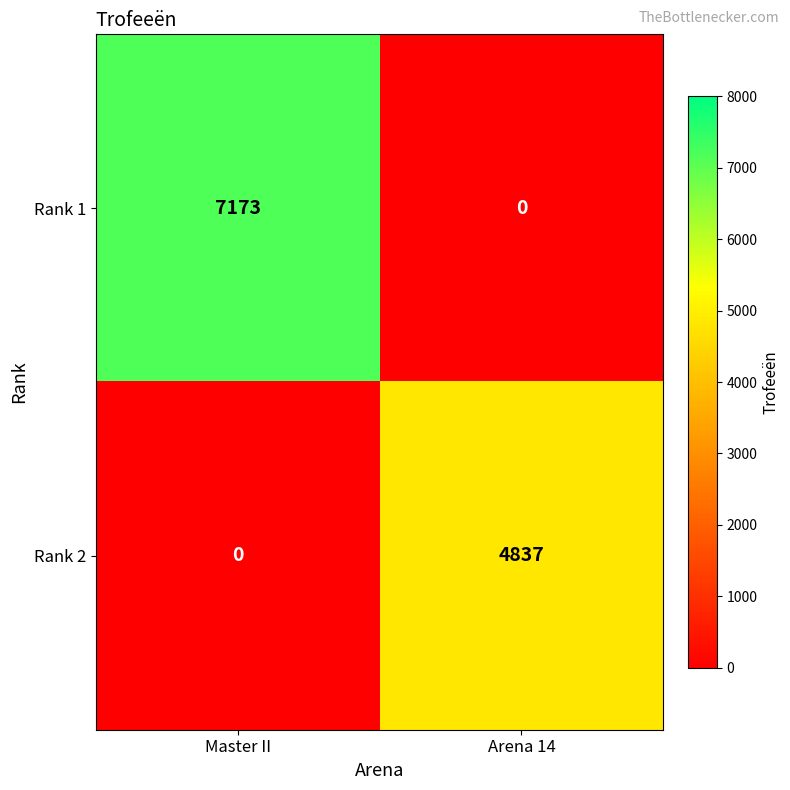

What is the sum of all Rank 1 values?

7173